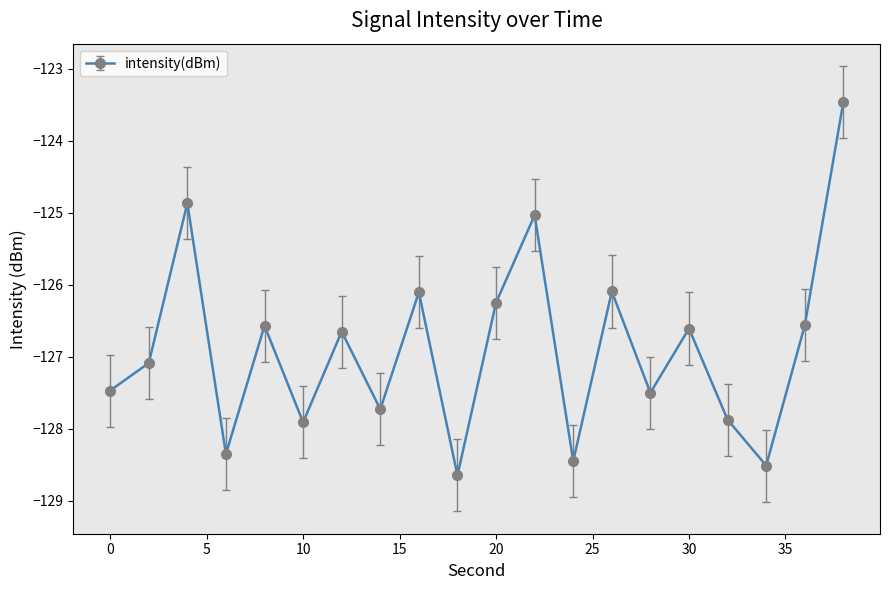

What is the average value?

-126.9